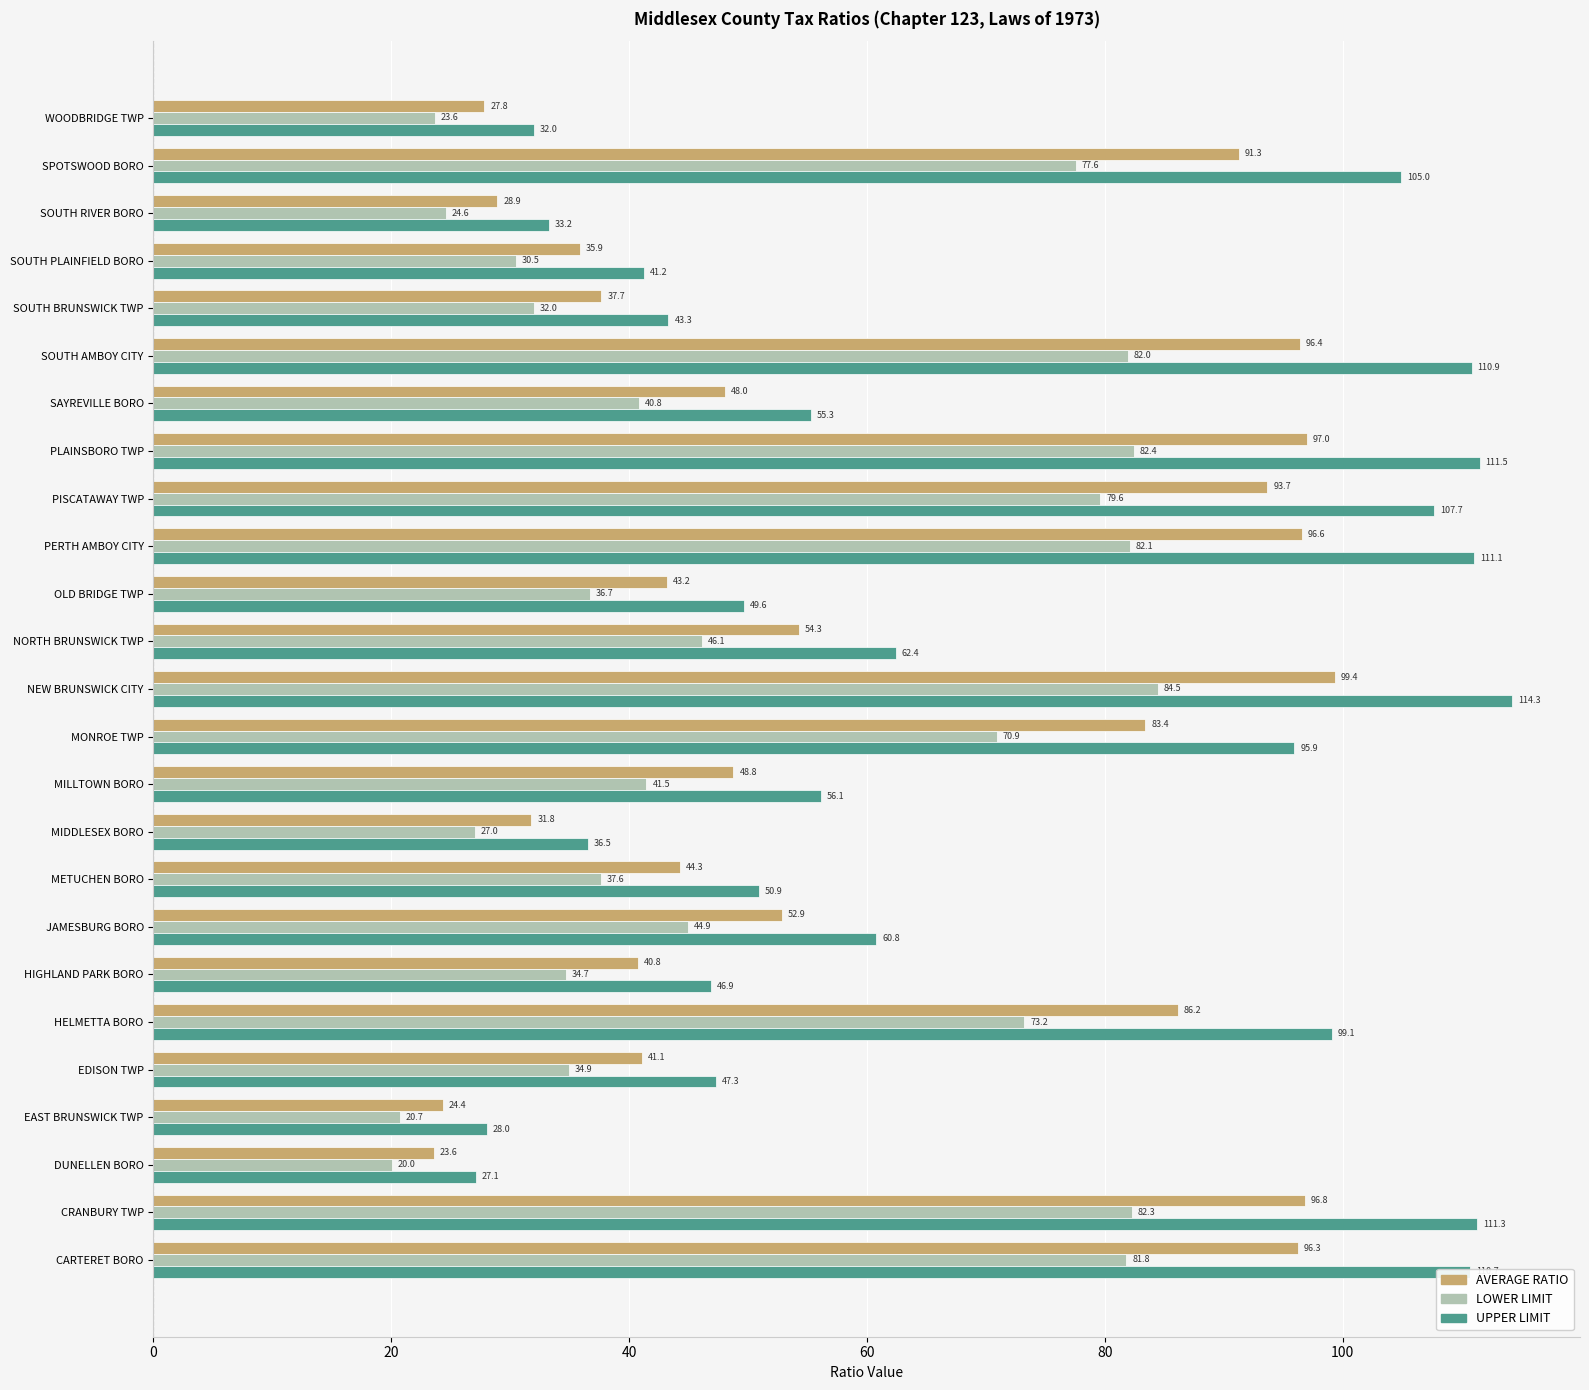

Which series has the largest range (max minus min)?

UPPER LIMIT